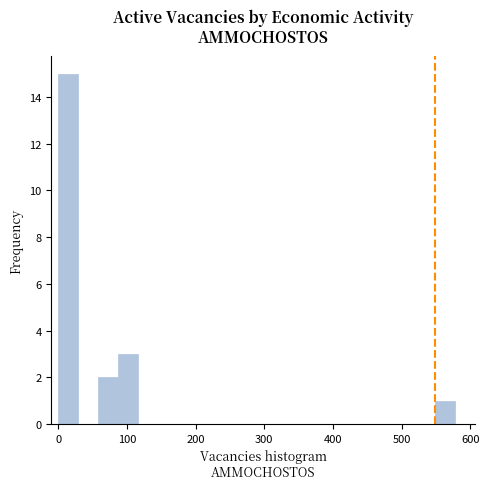

Read against the x-axis, roughly where is the centre of the tallest bar?

10